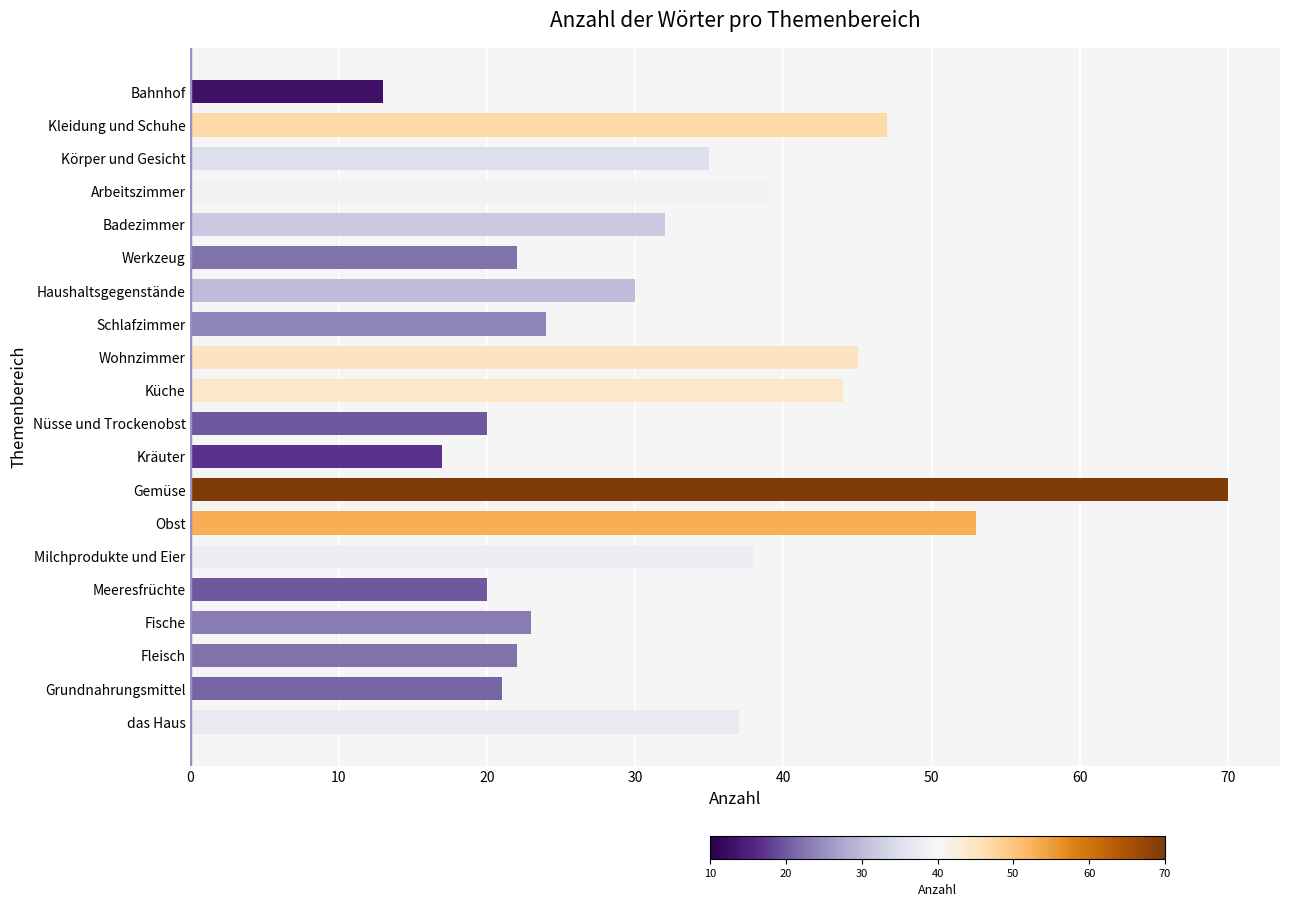

Reading bottom to top, what are all the values shown in this chart?

37	21	22	23	20	38	53	70	17	20	44	45	24	30	22	32	39	35	47	13